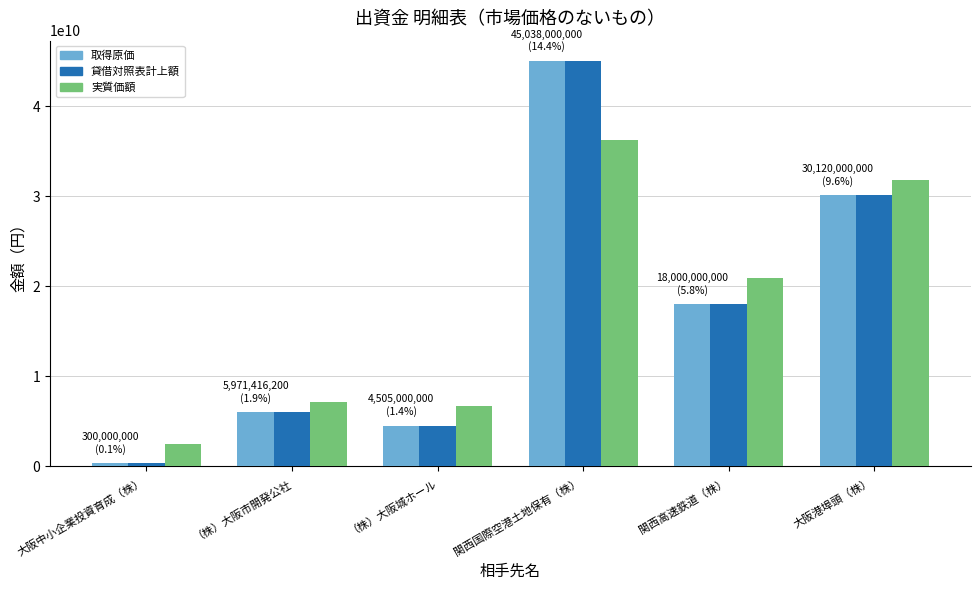

What is the spread (max minus min) of values at （株）大阪城ホール?

2128407072